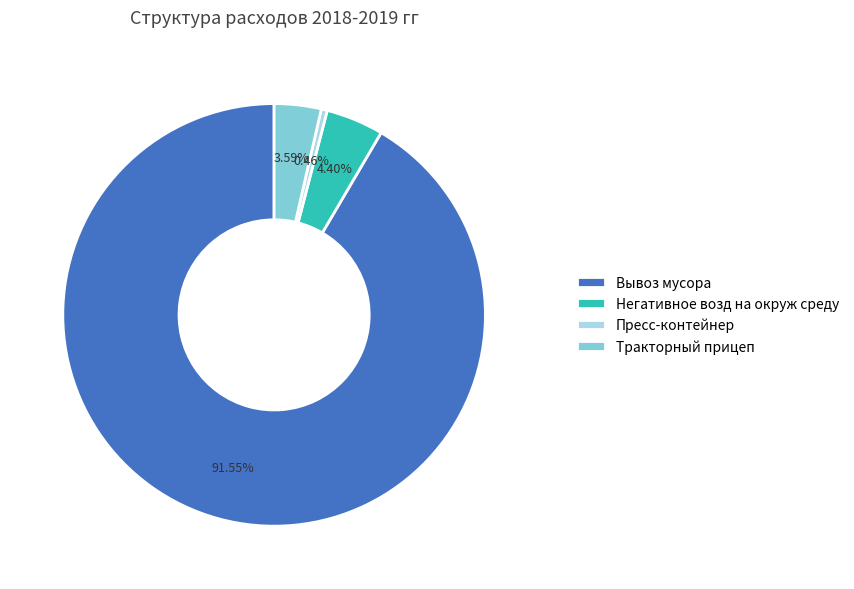

To the nearest percent, what portion does Тракторный прицеп represent?

4%